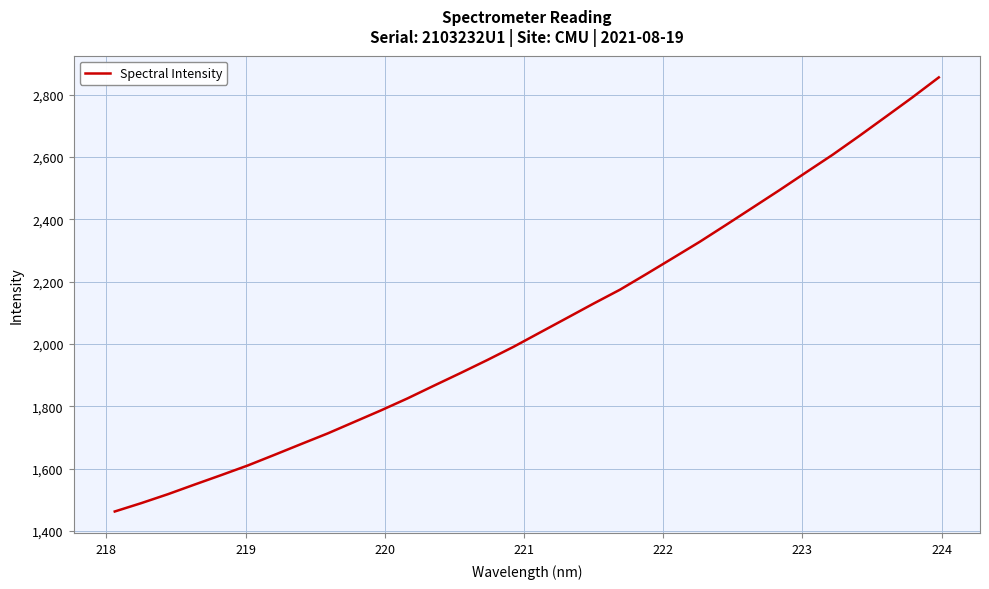

What is the greatest value displayed?

2855.8